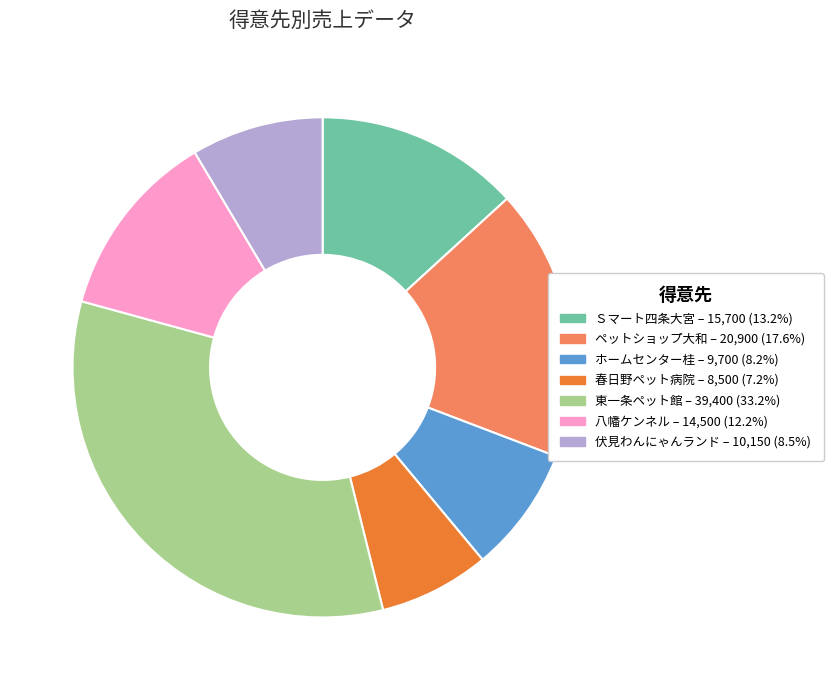

Which slice is the smallest?

春日野ペット病院